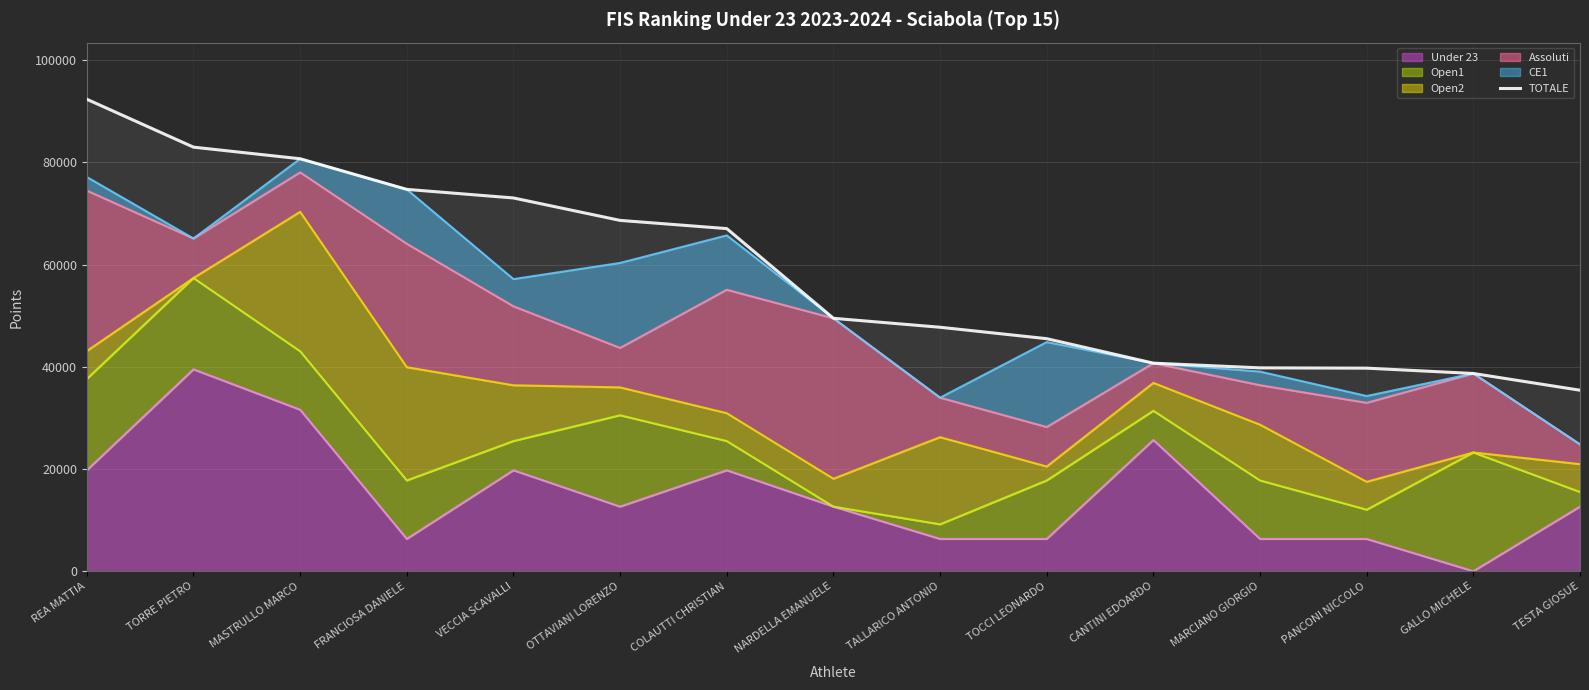

What is the difference between the second highest and minimum values?

47558.0